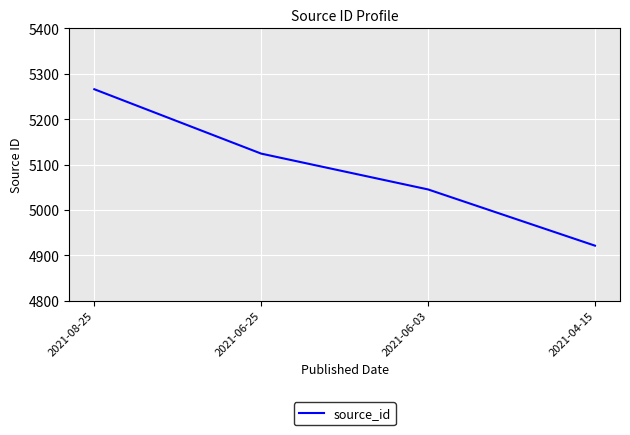

What value does the data have at 2021-04-15, to the nearest 10?

4920